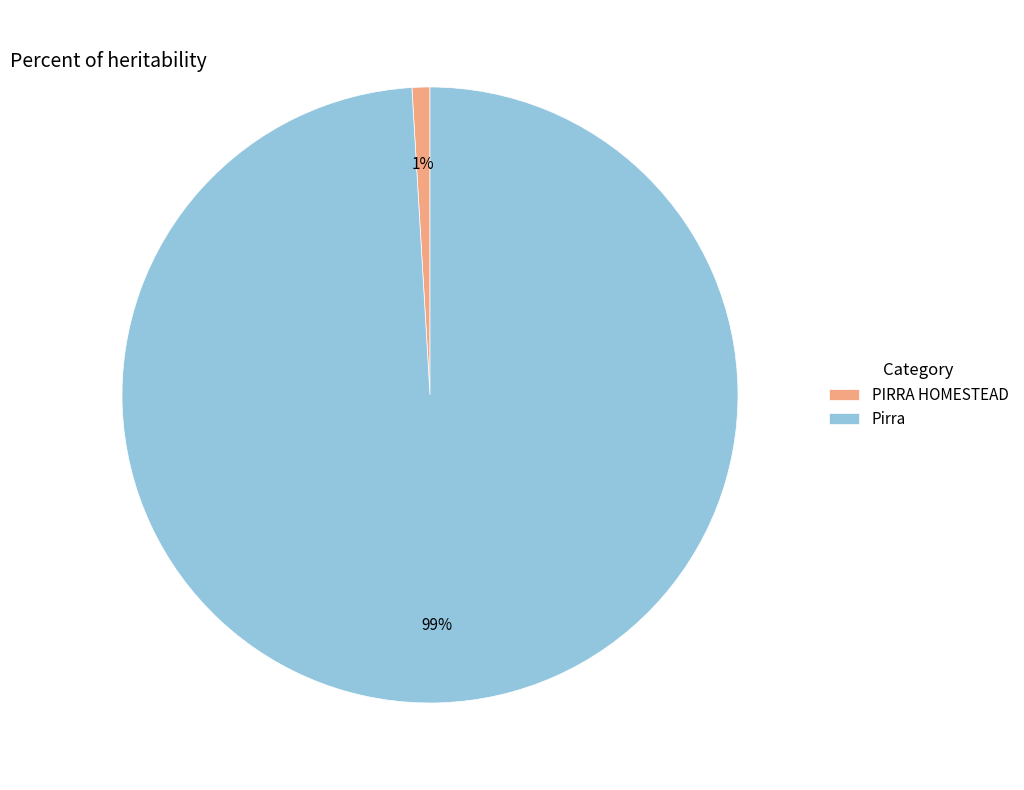

To the nearest percent, what is the combined percentage of Pirra and PIRRA HOMESTEAD?

100%